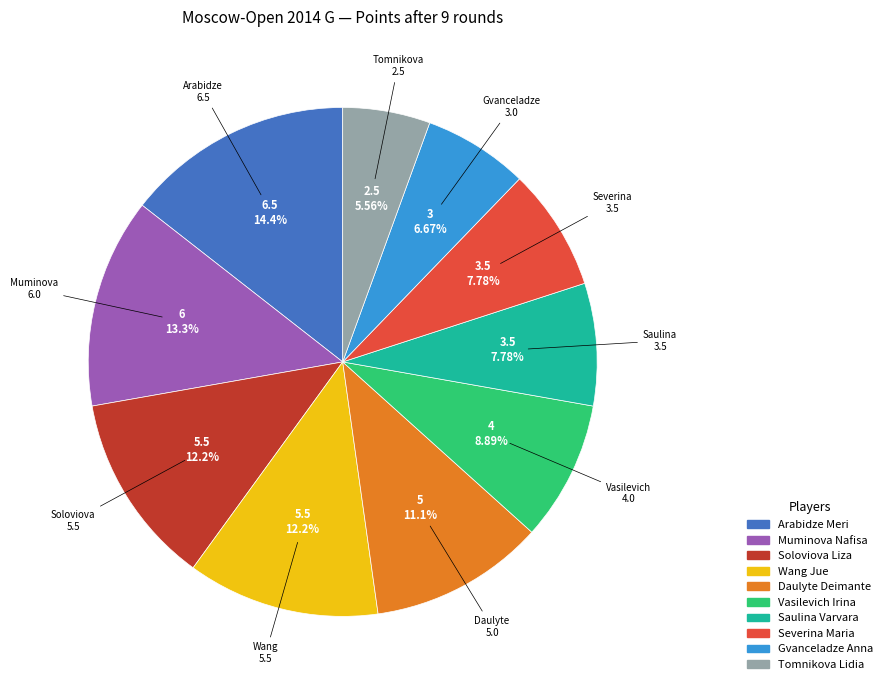

Is there a majority slice in this chart?

No